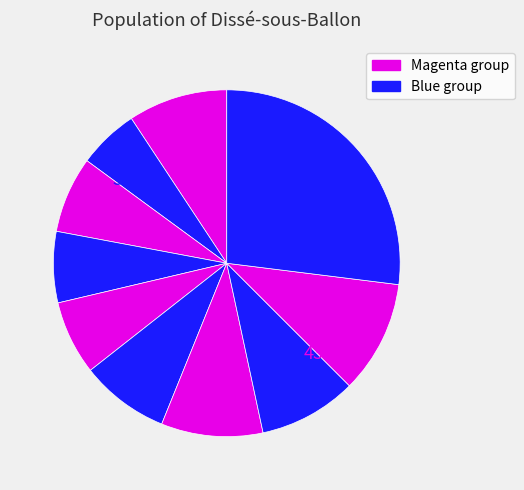

How many slices are in this pie chart?

10